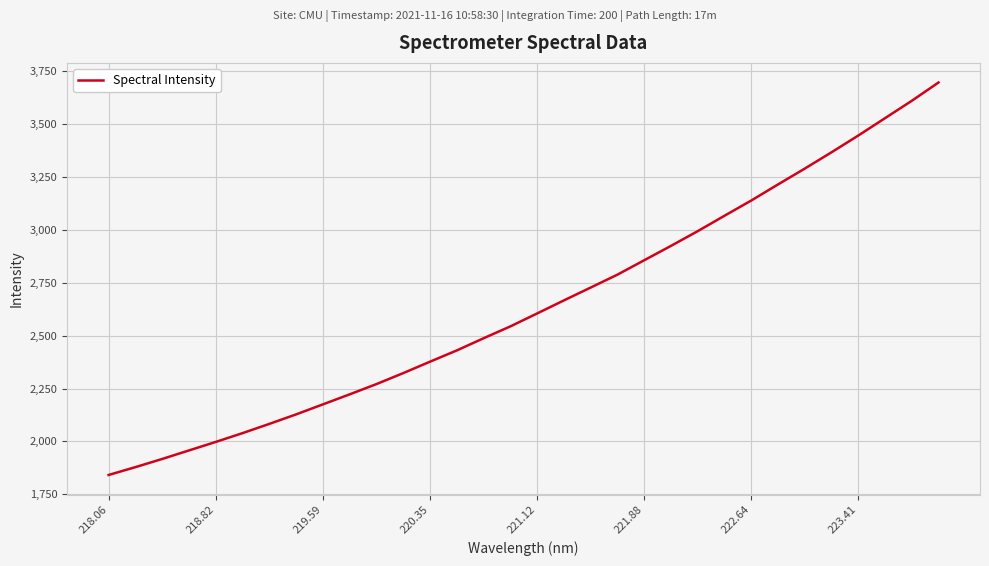

What is the maximum value shown in the chart?

3696.2